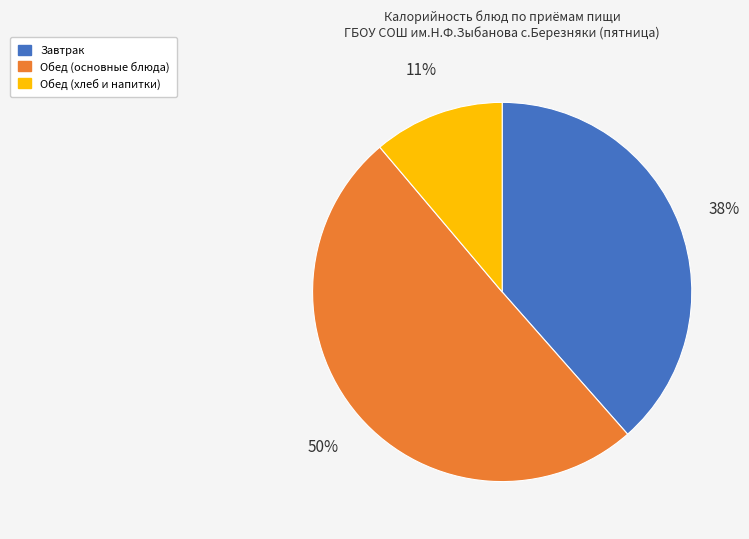

To the nearest percent, what is the average slice percentage?

33%